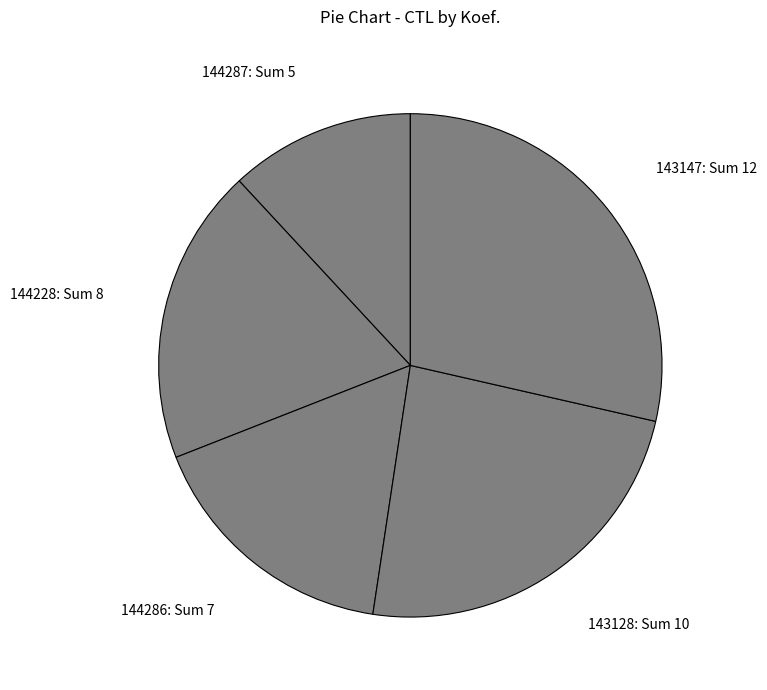

Is it true that 144286: Sum 7 is 6% of the pie?

False